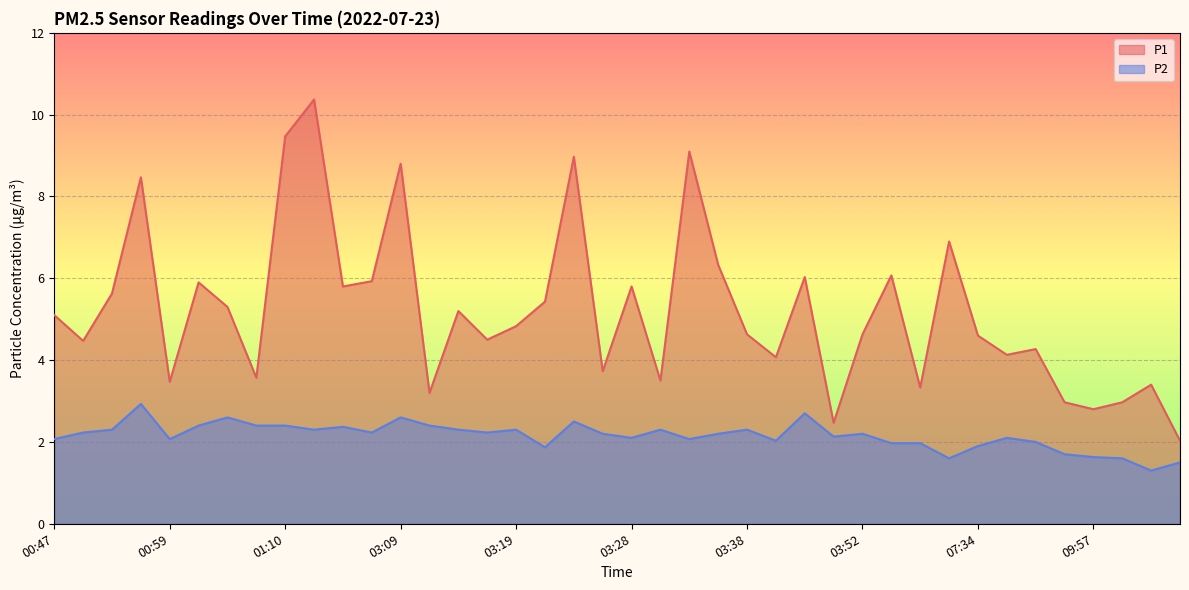

What is the difference between the P1 values at 03:06 and 03:36?

0.4